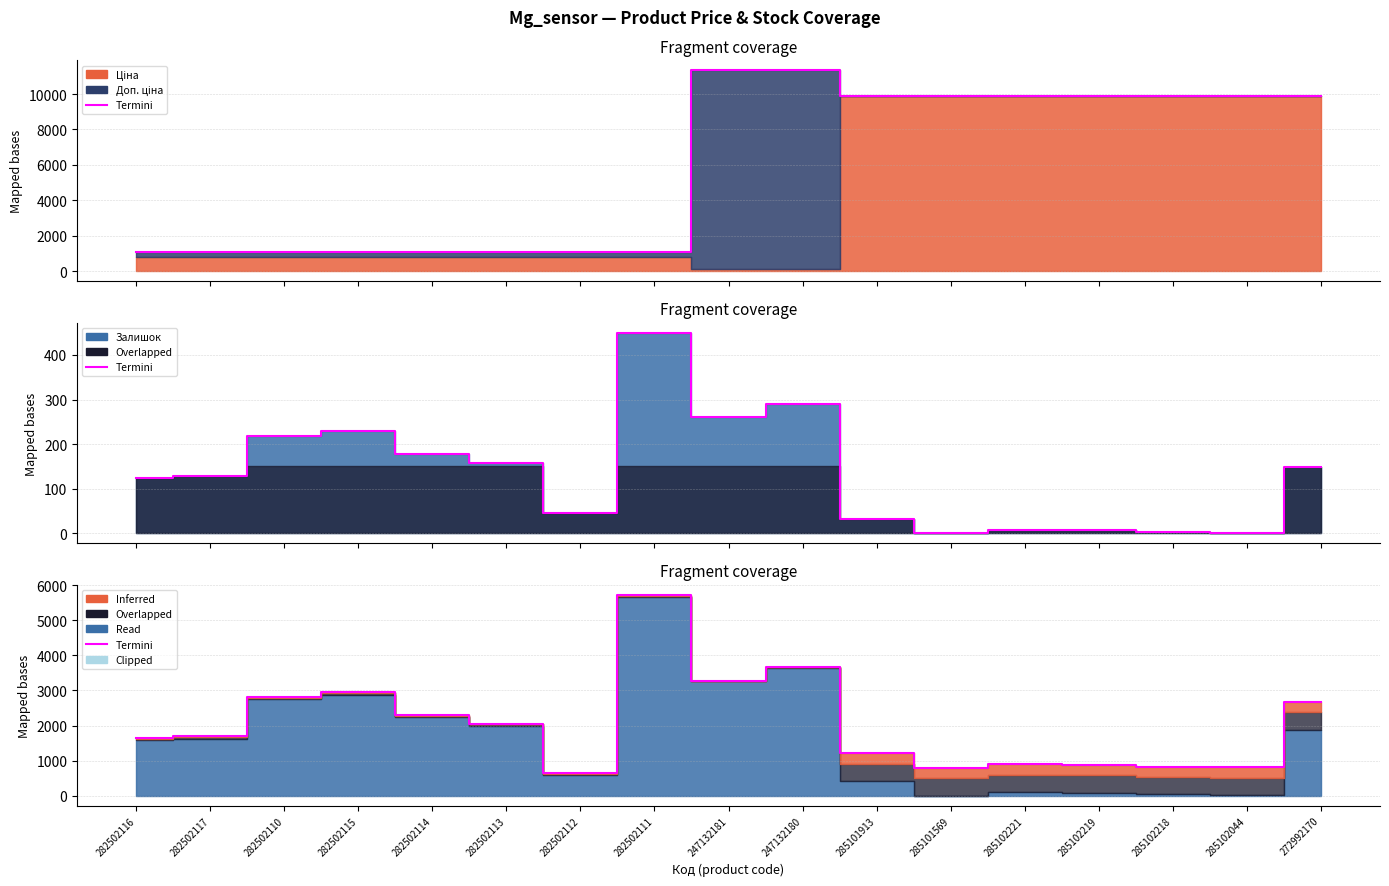

What is the difference between the maximum and second lowest values?

4939.4